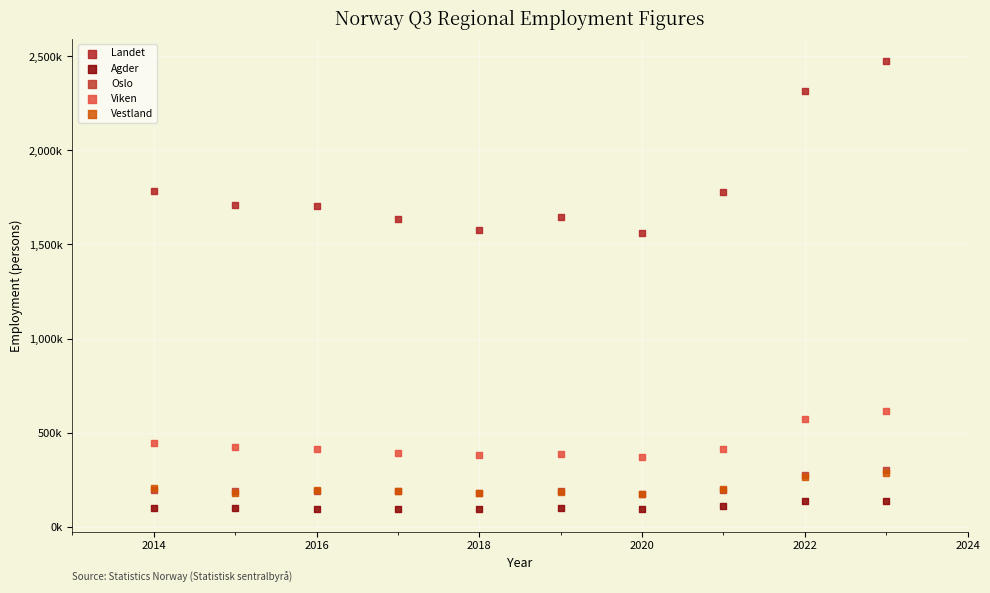

Which series contains the lowest Y value?

Agder